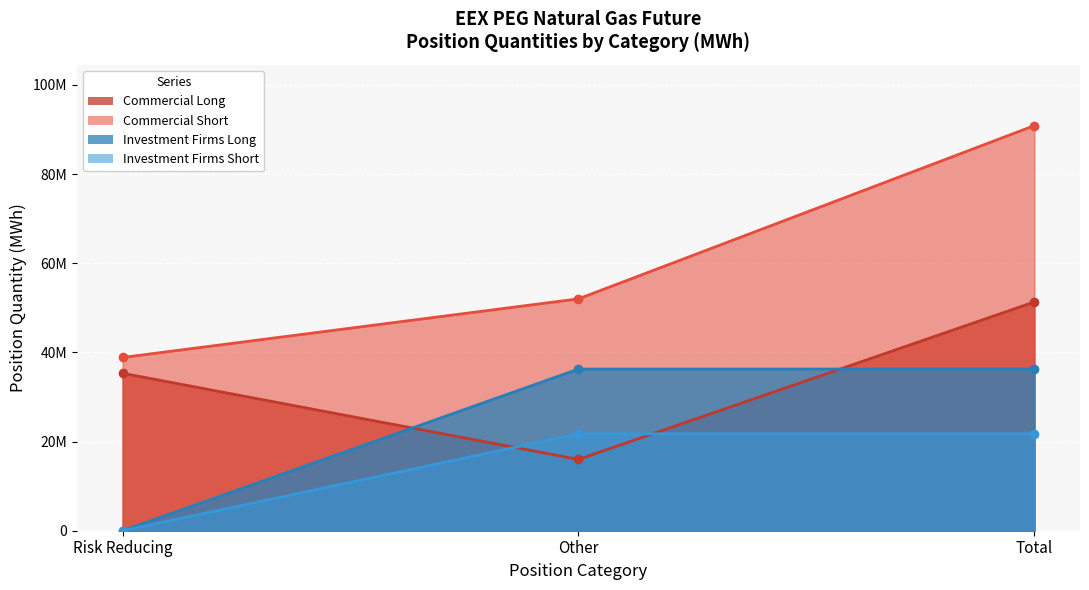

Reading left to right, transcribe all the data shown in this chart.

Commercial Long: Risk Reducing=35328252	Other=15997736	Total=51325988
Commercial Short: Risk Reducing=38862114	Other=52017534	Total=90879648
Investment Firms Long: Risk Reducing=0	Other=36268501	Total=36268501
Investment Firms Short: Risk Reducing=0	Other=21731289	Total=21731289